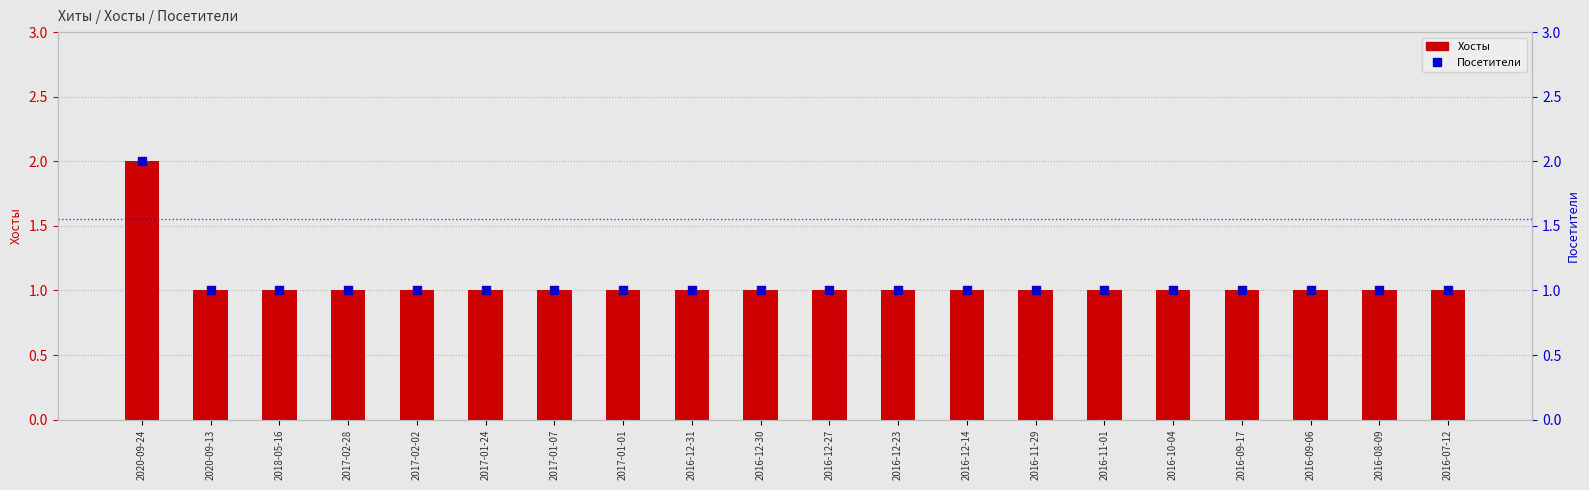

Which series has the largest total across all categories?

Хосты